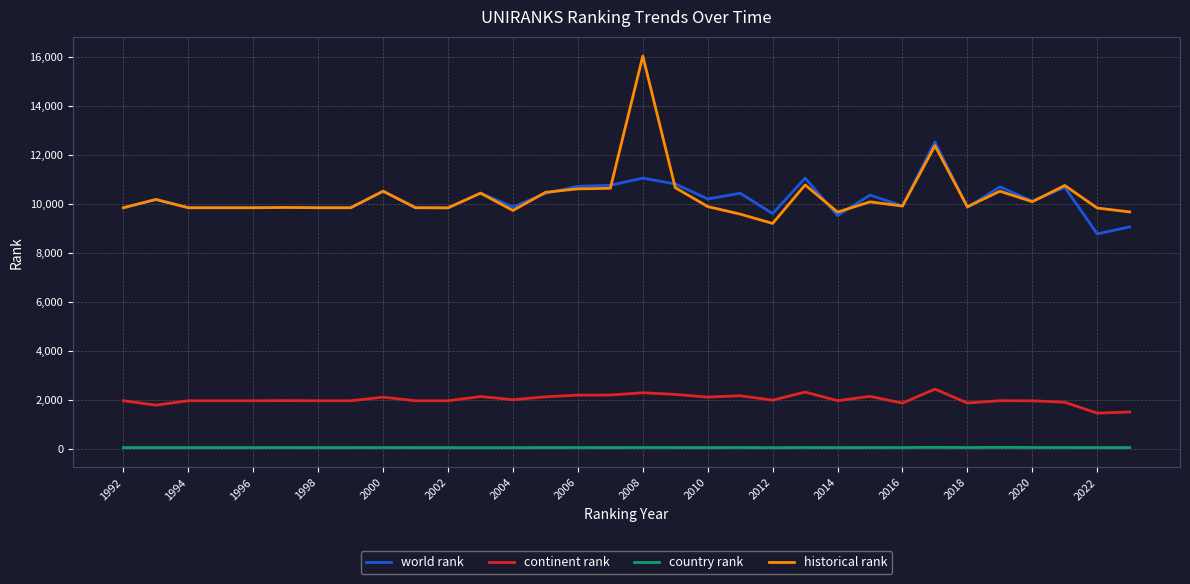

What is the average value of the continent rank series?

2014.0